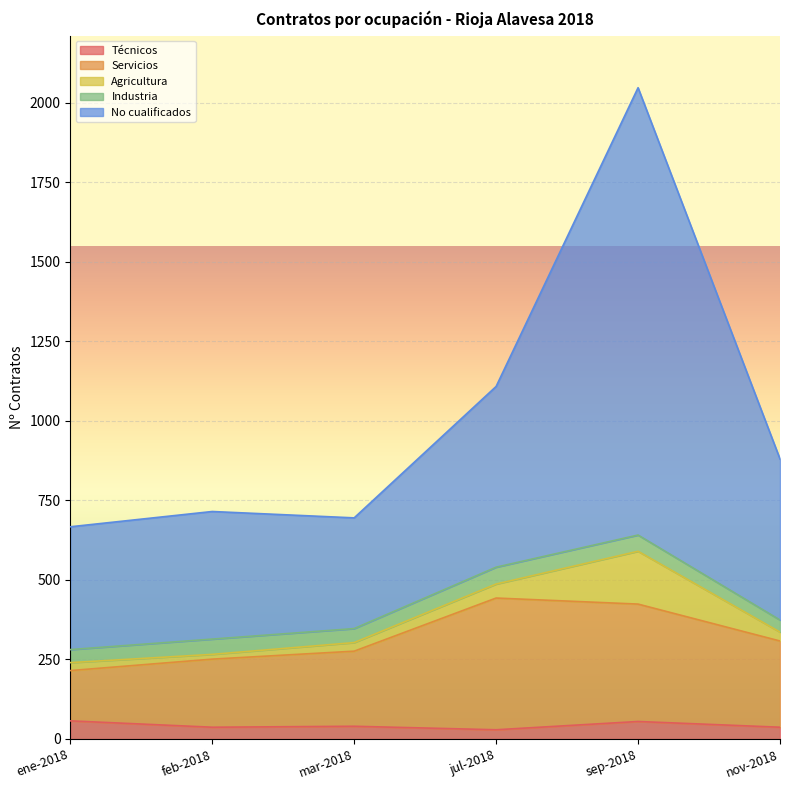

True or false: Servicios and Agricultura cross at least once.

False